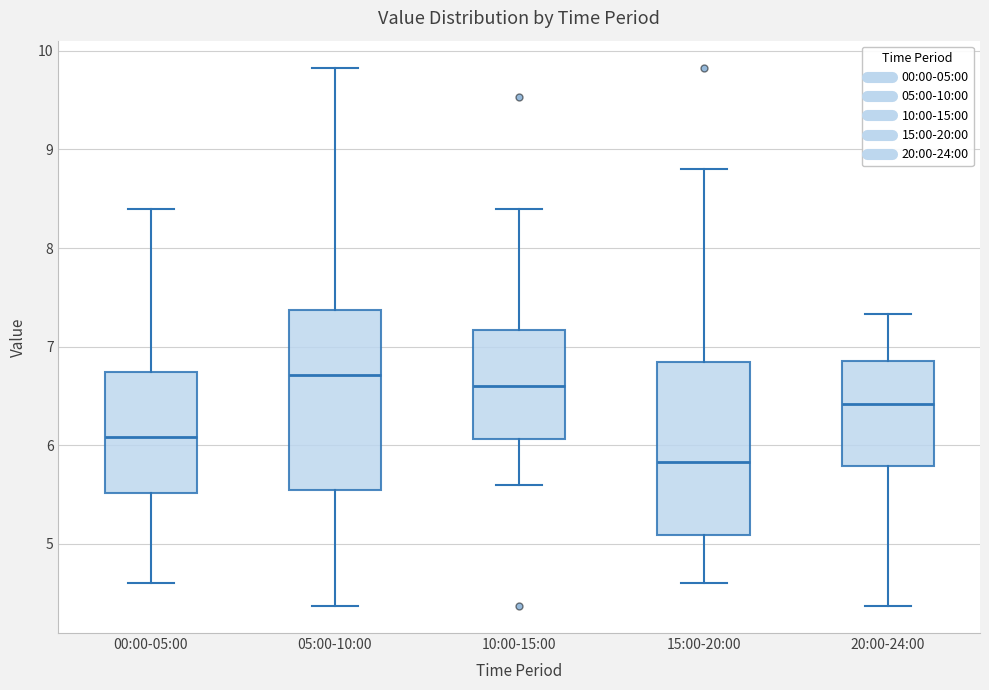

Reading left to right, transcribe this box plot: for each box, give where its median line is, the range the box spans, and where its two whiskers end, as read against the y-axis. The values are not printed on the chart, so give them approximately, as read against the axis.

00:00-05:00: median 6.1, box 5.5 to 6.7, whiskers 4.6 to 8.4
05:00-10:00: median 6.7, box 5.5 to 7.4, whiskers 4.4 to 9.8
10:00-15:00: median 6.6, box 6.1 to 7.2, whiskers 5.6 to 8.4
15:00-20:00: median 5.8, box 5.1 to 6.8, whiskers 4.6 to 8.8
20:00-24:00: median 6.4, box 5.8 to 6.9, whiskers 4.4 to 7.3